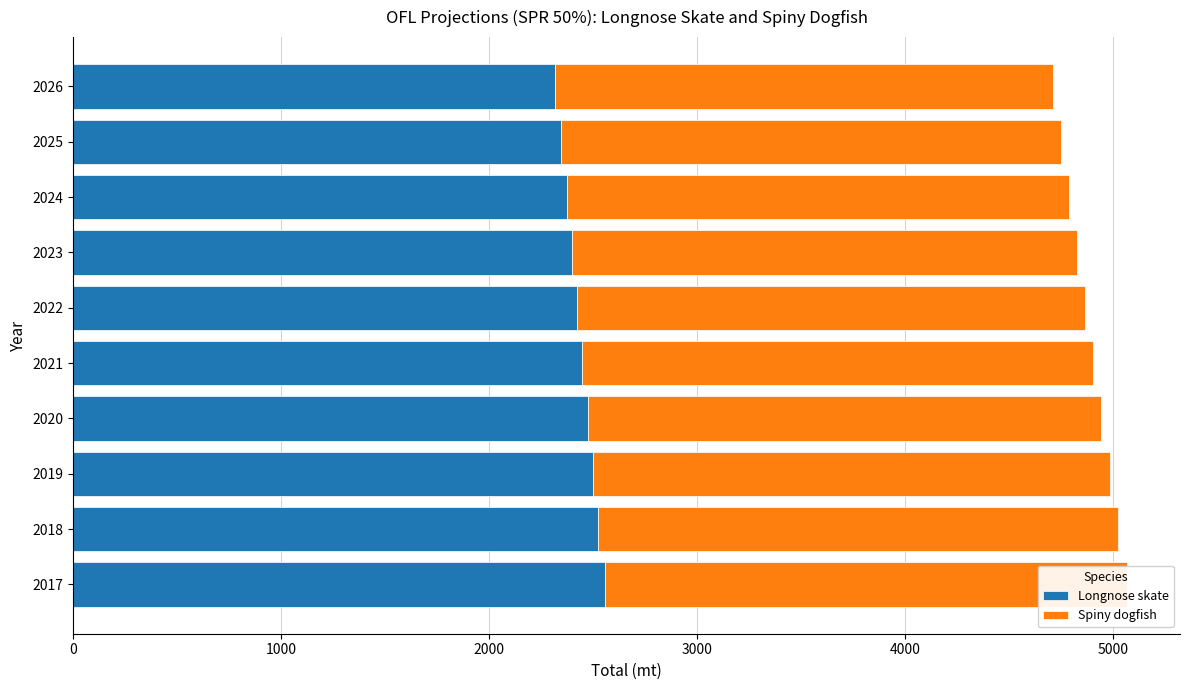

Between 2018 and 2020, which series saw the biggest shift?

Longnose skate